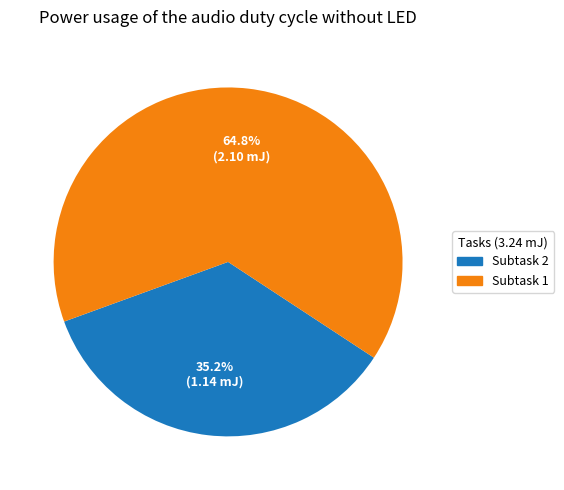

What is the largest slice in the pie chart?

Subtask 1